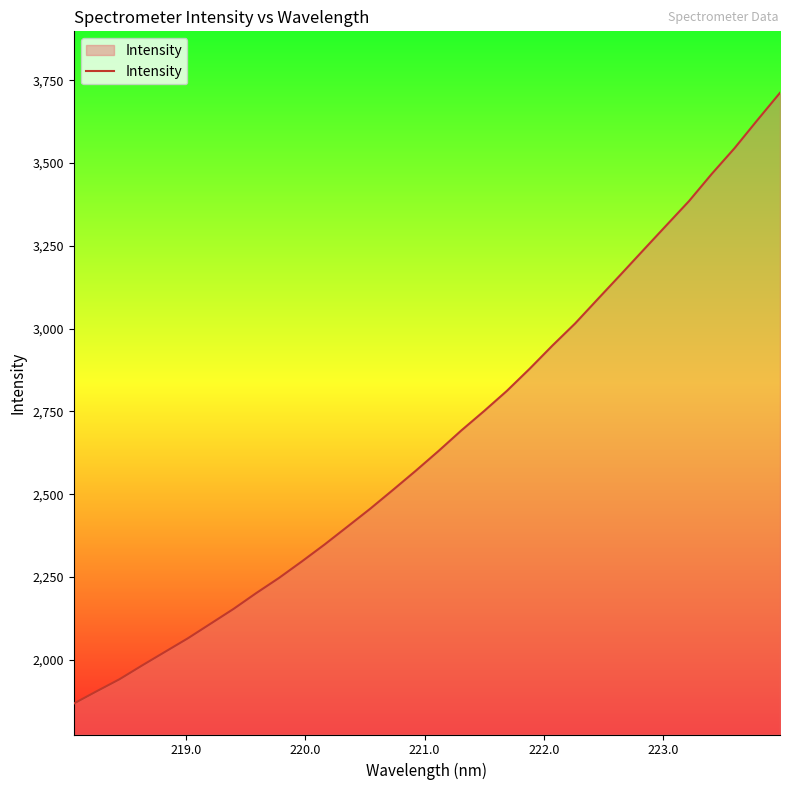

What is the maximum value shown in the chart?

3711.9